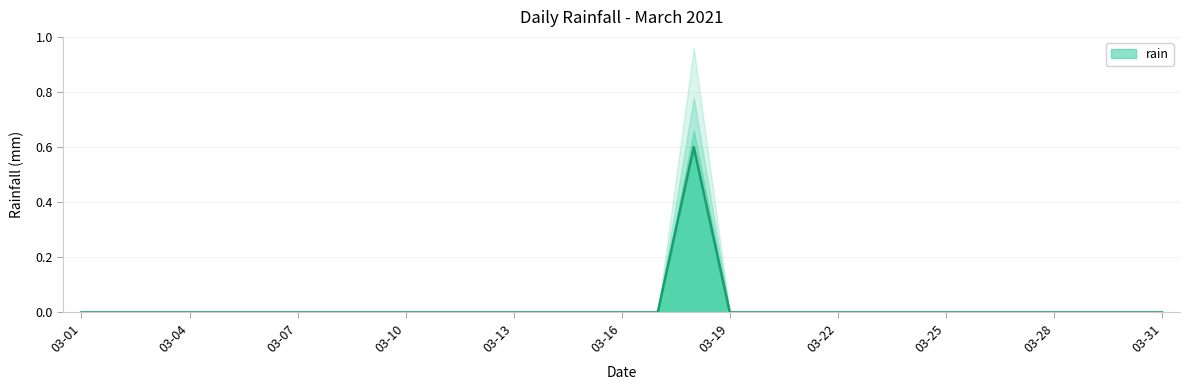

True or false: rain has a value of 0.0 at 03-01.

True